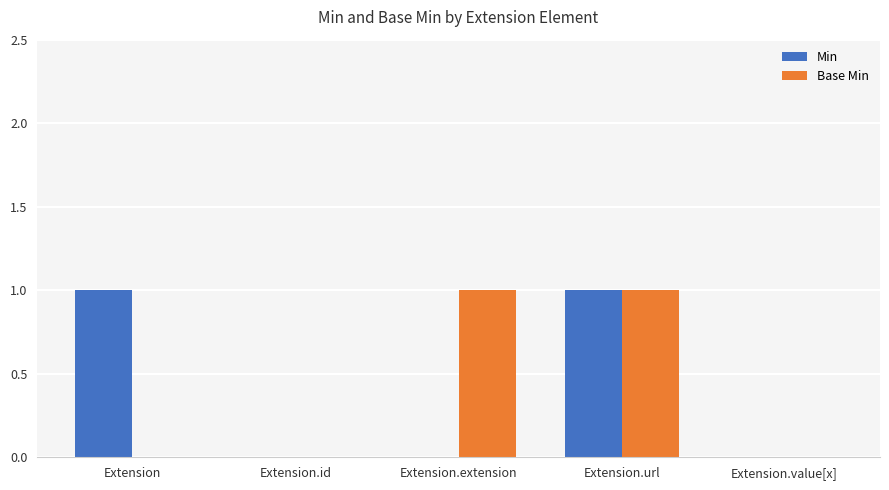

Reading left to right, extract all data points from this chart.

Min: 1	0	0	1	0
Base Min: 0	0	1	1	0